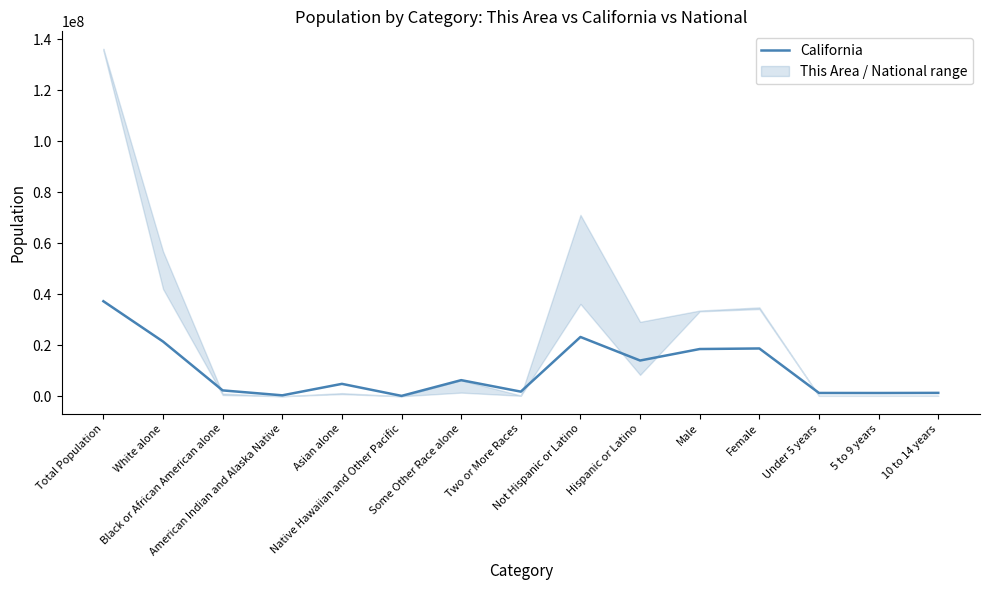

Where does the data first go above 4861007?

Total Population